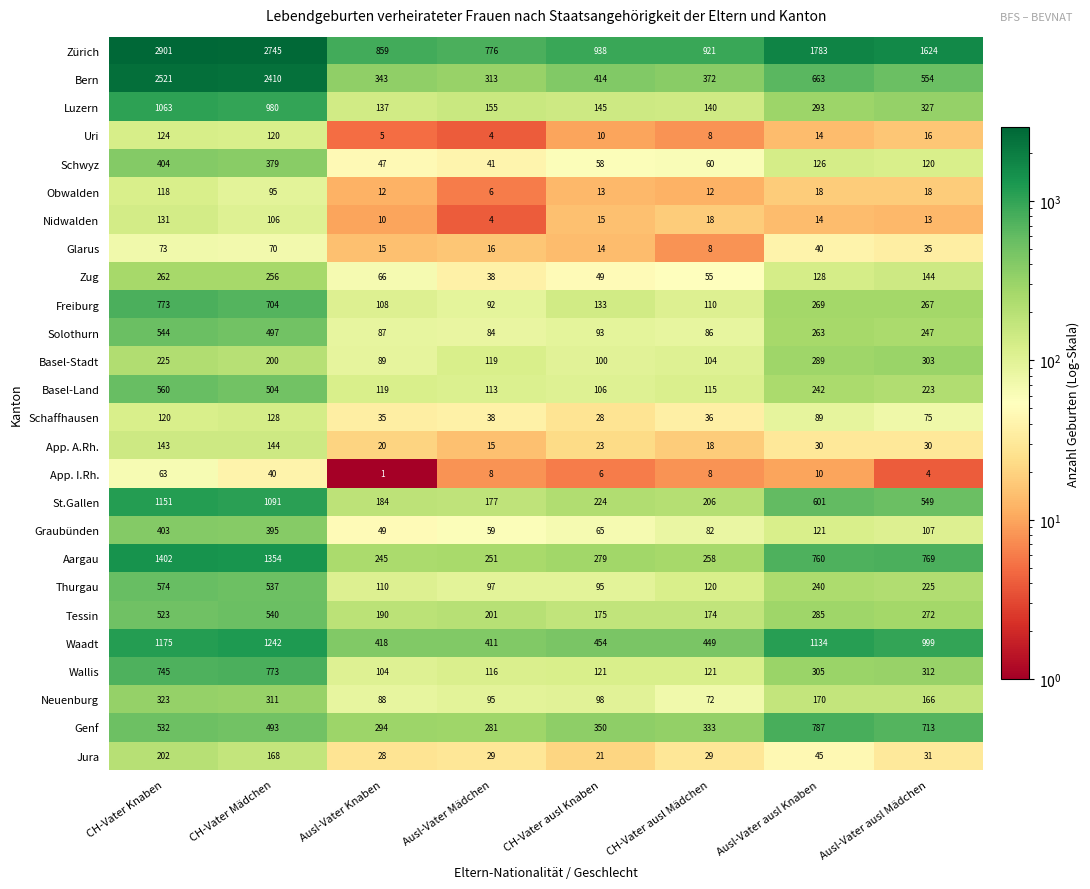

Which series changed the most between CH-Vater Knaben and Ausl-Vater Knaben?

Bern